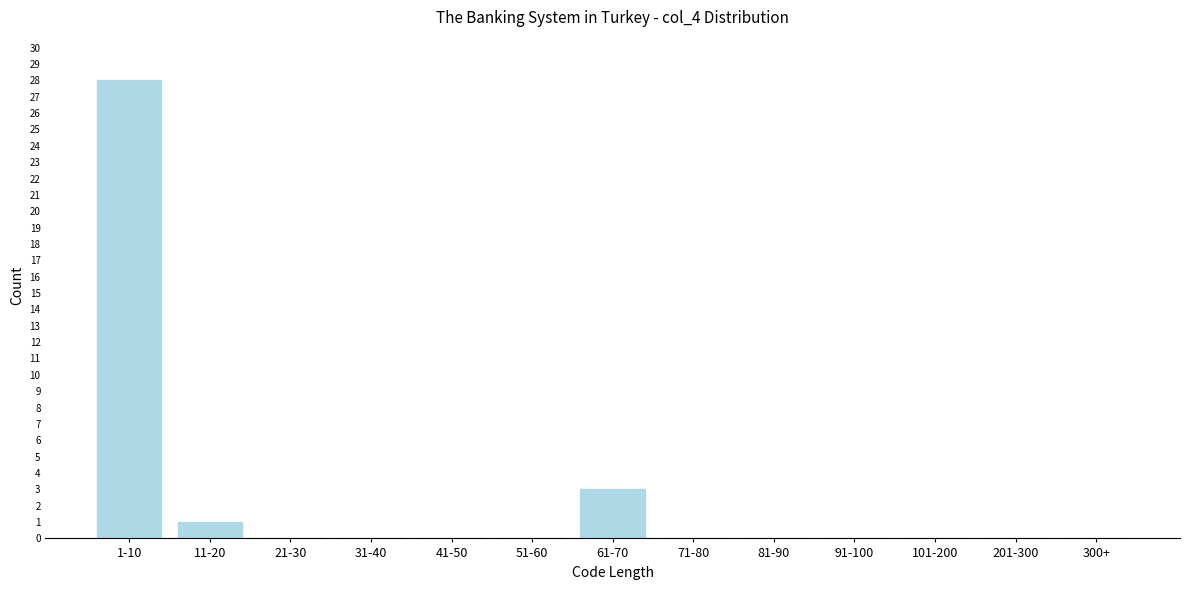

Reading left to right, list all the values displayed in this chart.

1-10=28	11-20=1	21-30=0	31-40=0	41-50=0	51-60=0	61-70=3	71-80=0	81-90=0	91-100=0	101-200=0	201-300=0	300+=0